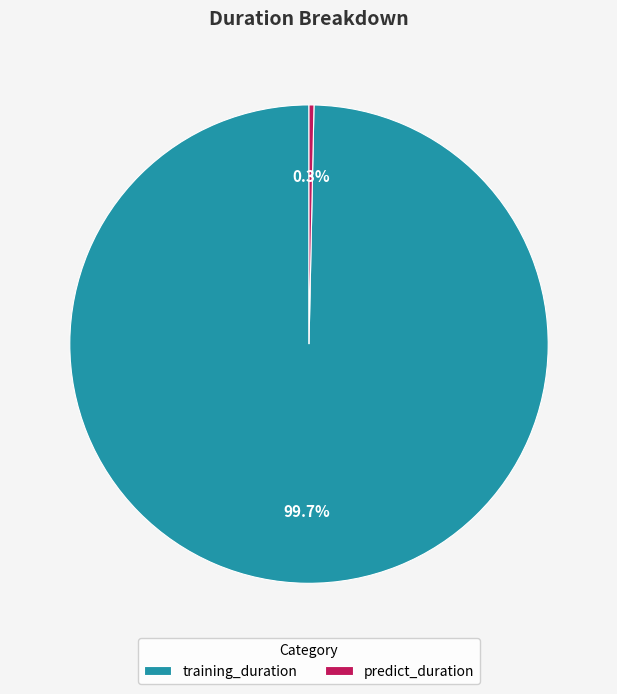

Which slice represents more than half of the pie?

training_duration